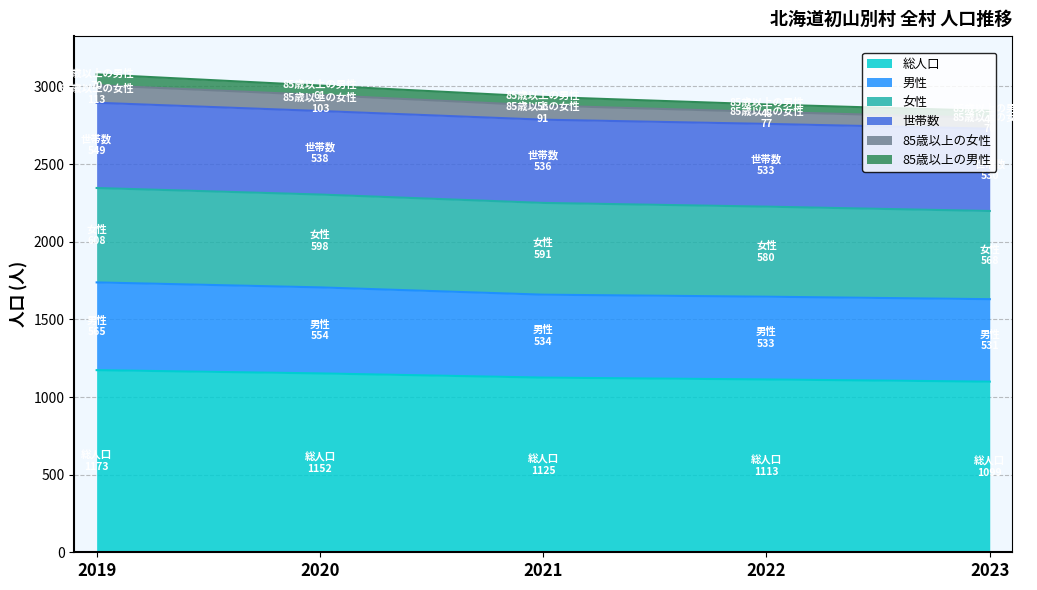

What is the highest value of the 総人口 series?

1173